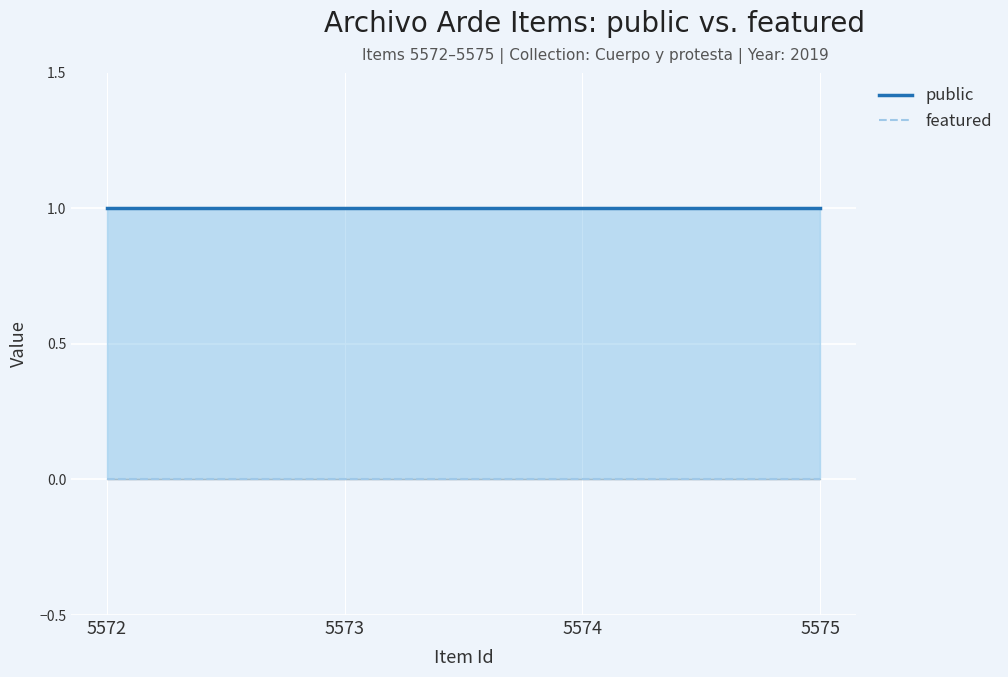

Is it true that featured equals 0 at 5575?

True